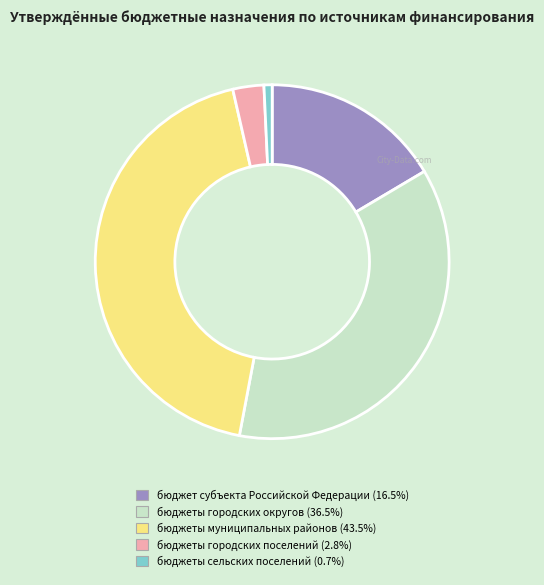

Rank the categories by value from lowest to highest.

бюджеты сельских поселений, бюджеты городских поселений, бюджет субъекта Российской Федерации, бюджеты городских округов, бюджеты муниципальных районов